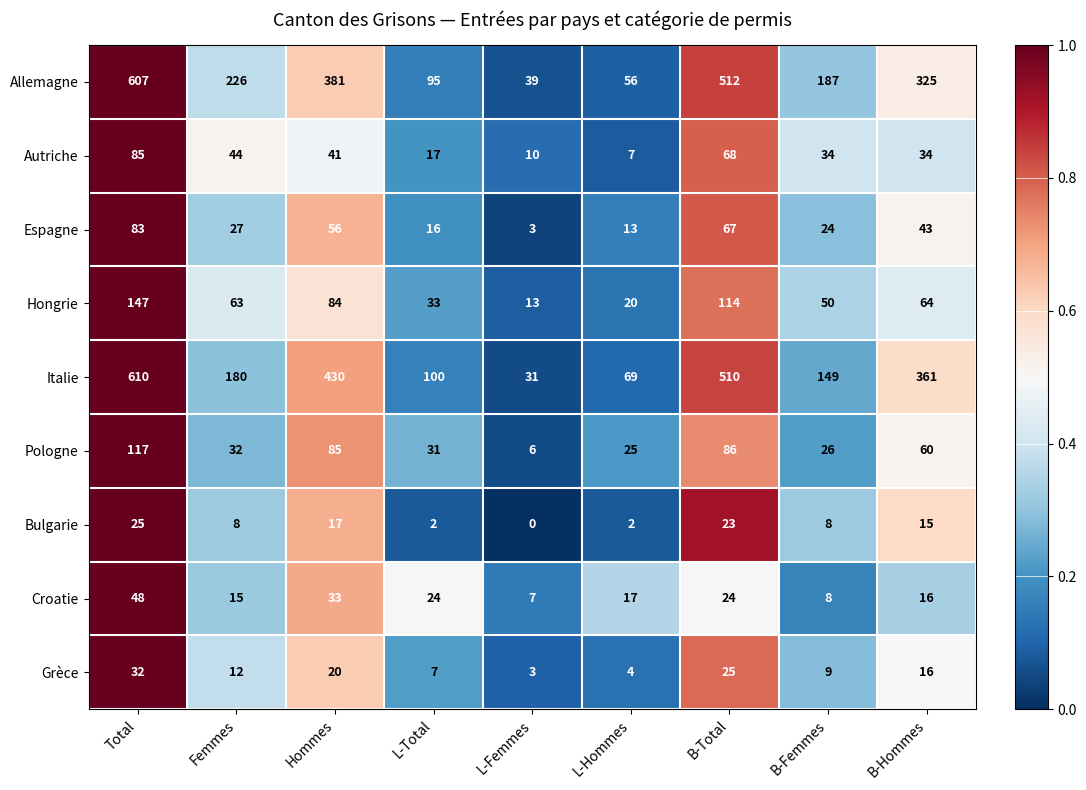

What is the difference between the second highest and second lowest values in the Grèce series?

21